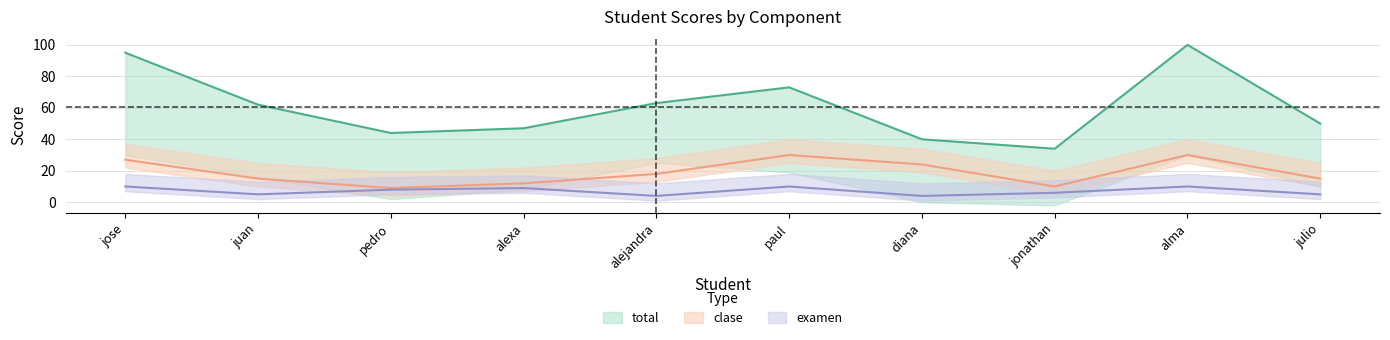

What is the total value across all series at alma?

140